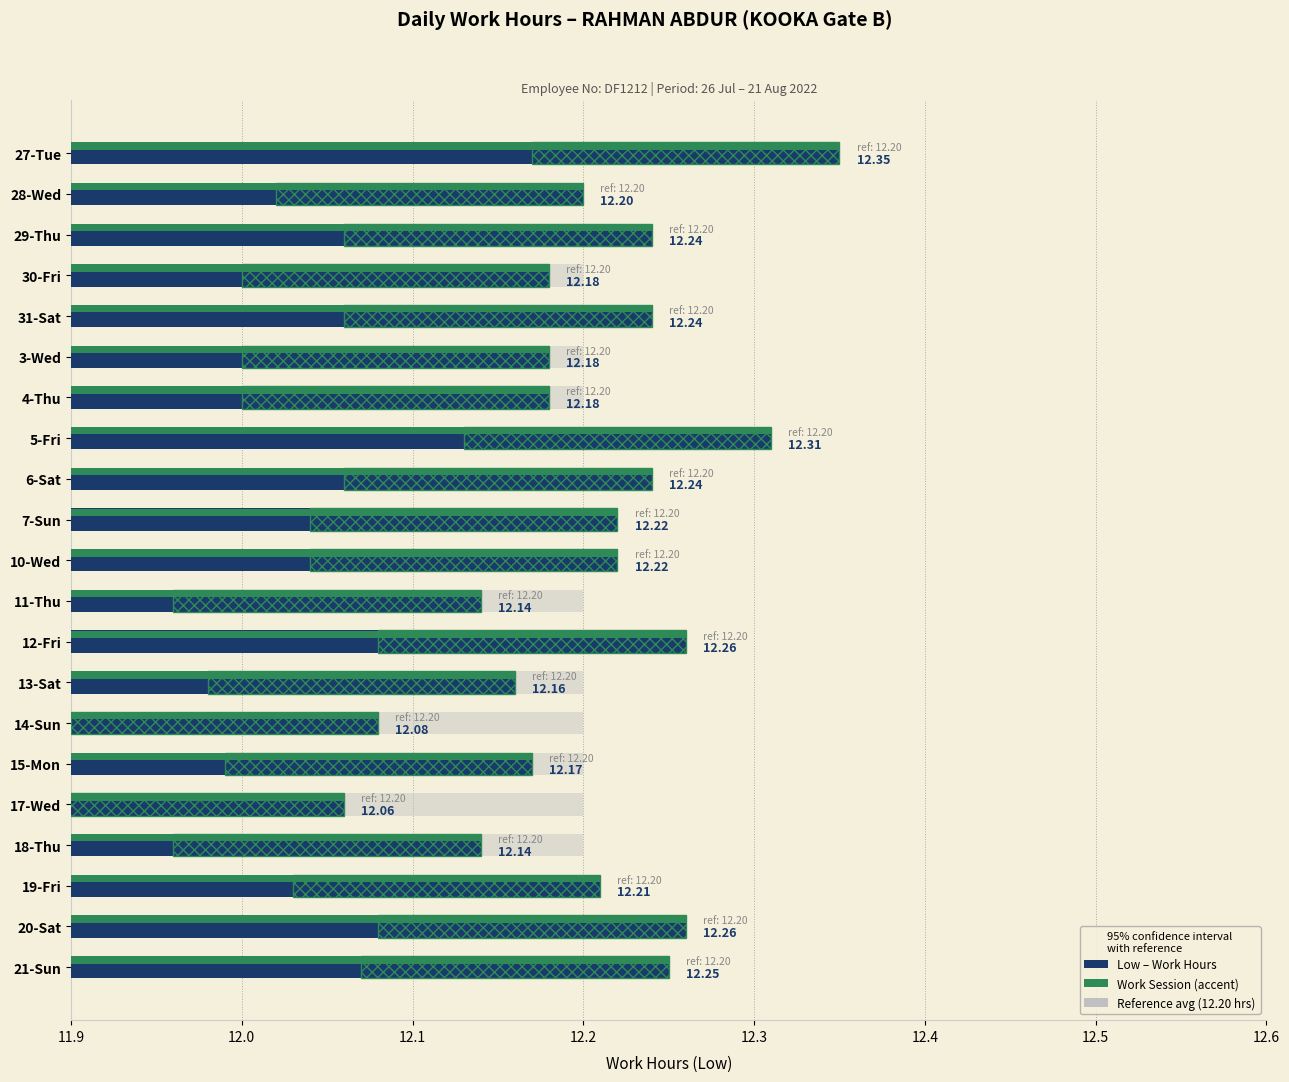

At which category is the sum across all series the highest?

27-Tue